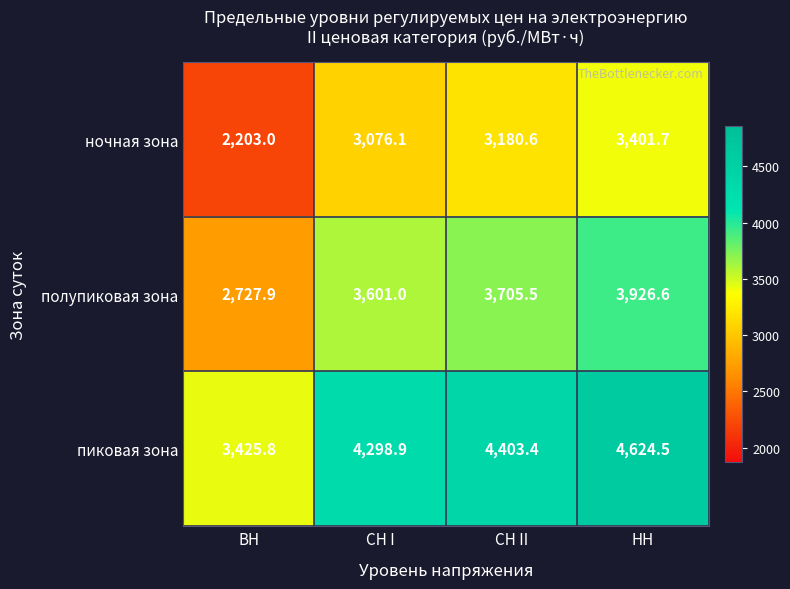

Reading right to left, what are all the values shown in this chart?

ночная зона: 3401.7	3180.6	3076.1	2203.0
полупиковая зона: 3926.6	3705.5	3601.0	2727.9
пиковая зона: 4624.5	4403.4	4298.9	3425.8